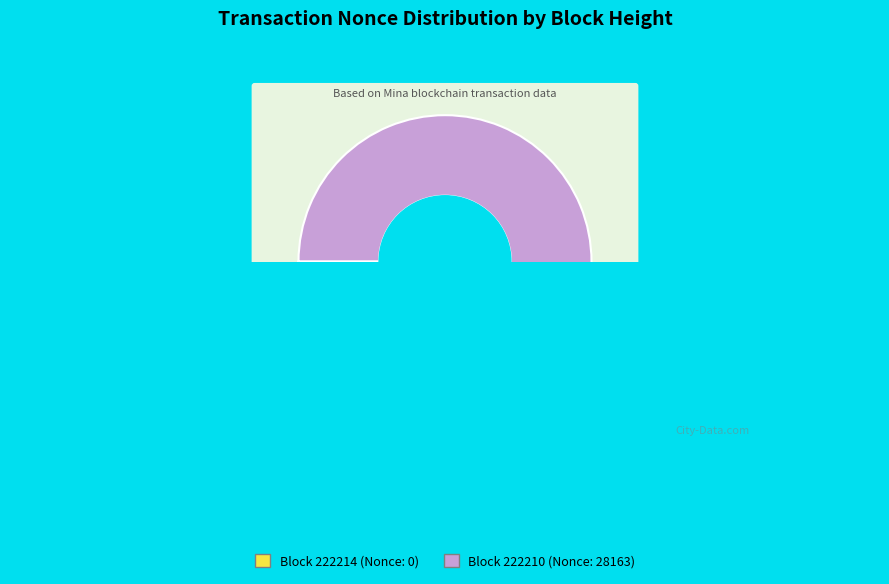

What is the change in value from 222214 to 222210?

+28163